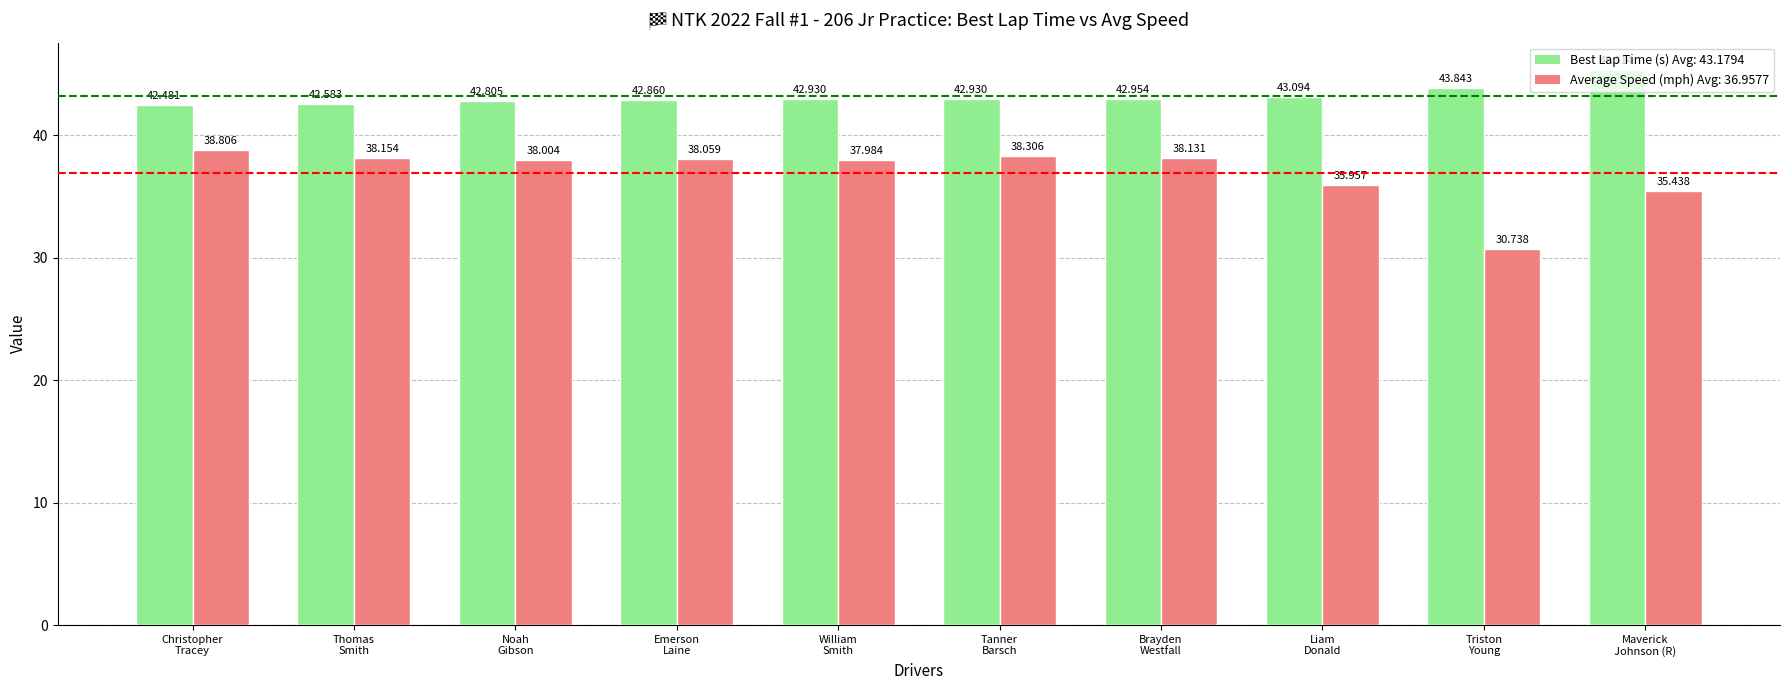

What is the total value across all series at Christopher
Tracey?

81.3